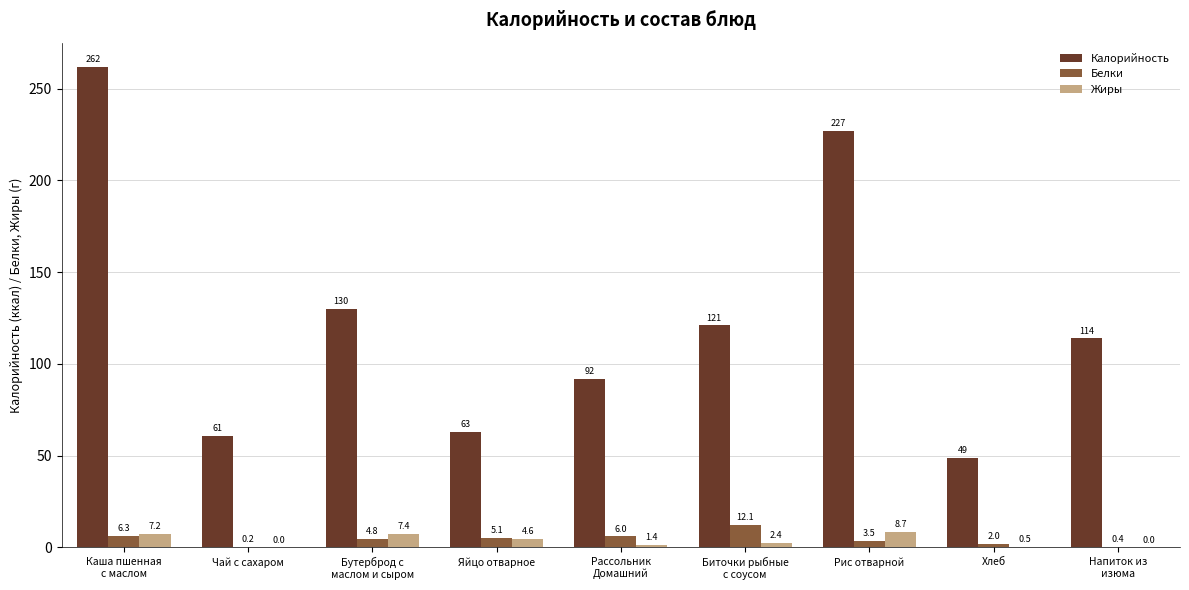

What is the total value across all series at Чай с сахаром?

61.2